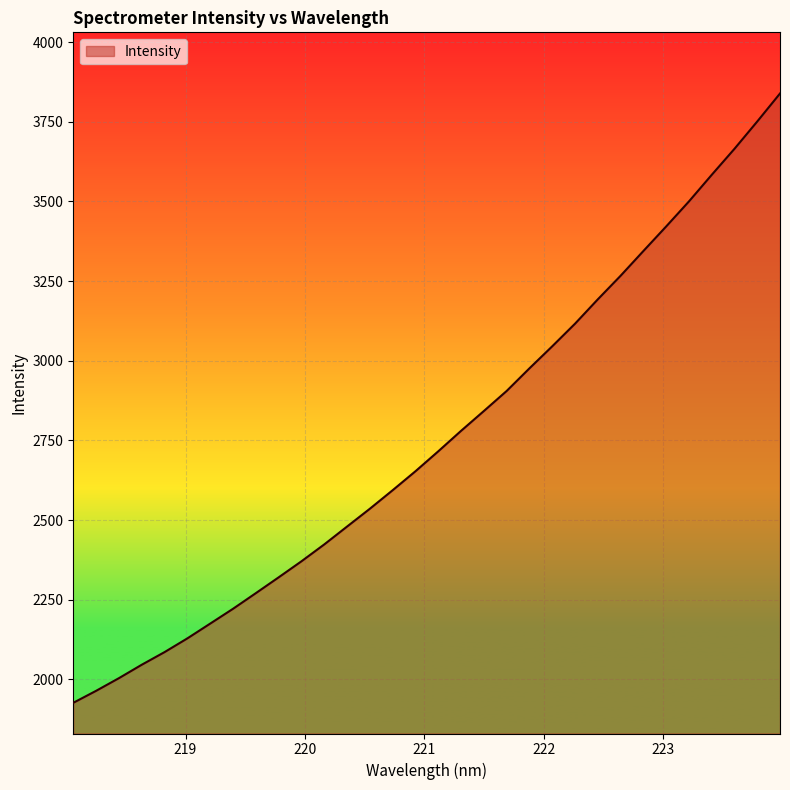

What is the difference between the second highest and minimum values?

1823.9